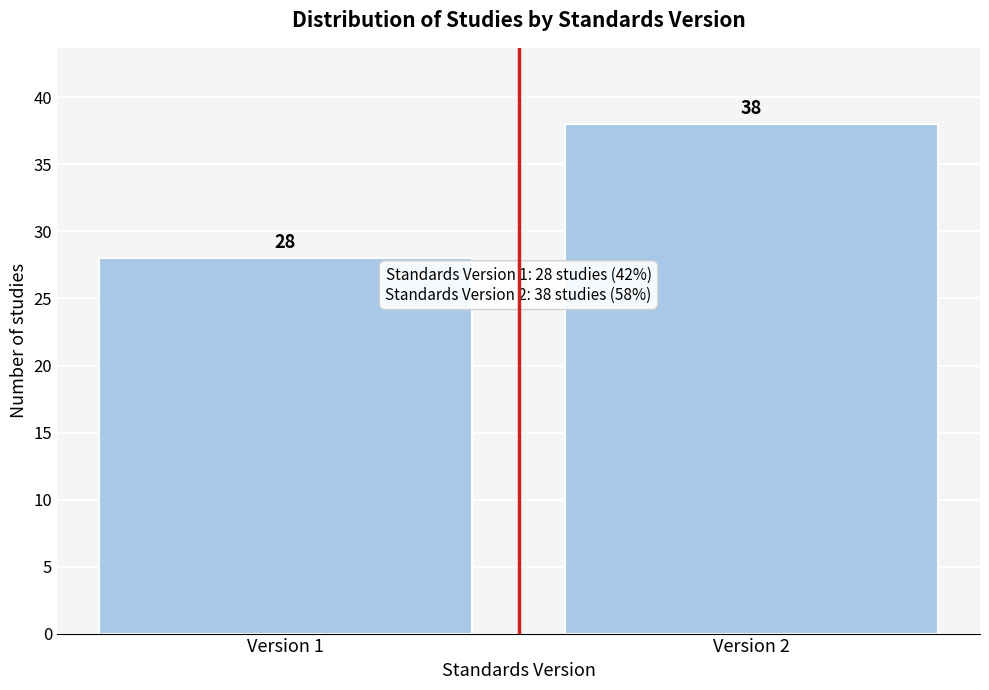

Reading left to right, transcribe all the data shown in this chart.

28	38